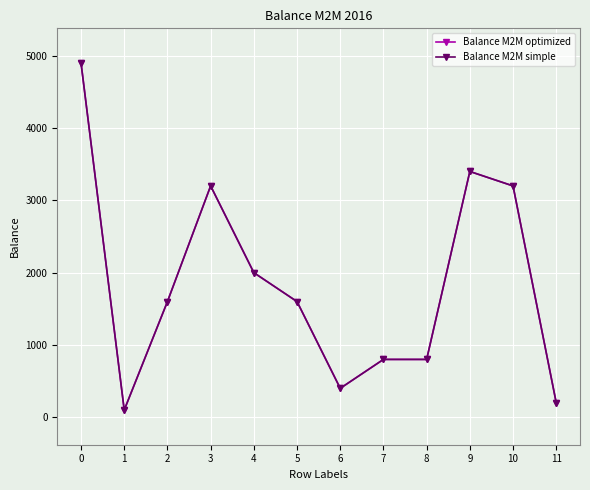

Where is the first local minimum for Balance M2M optimized?

1